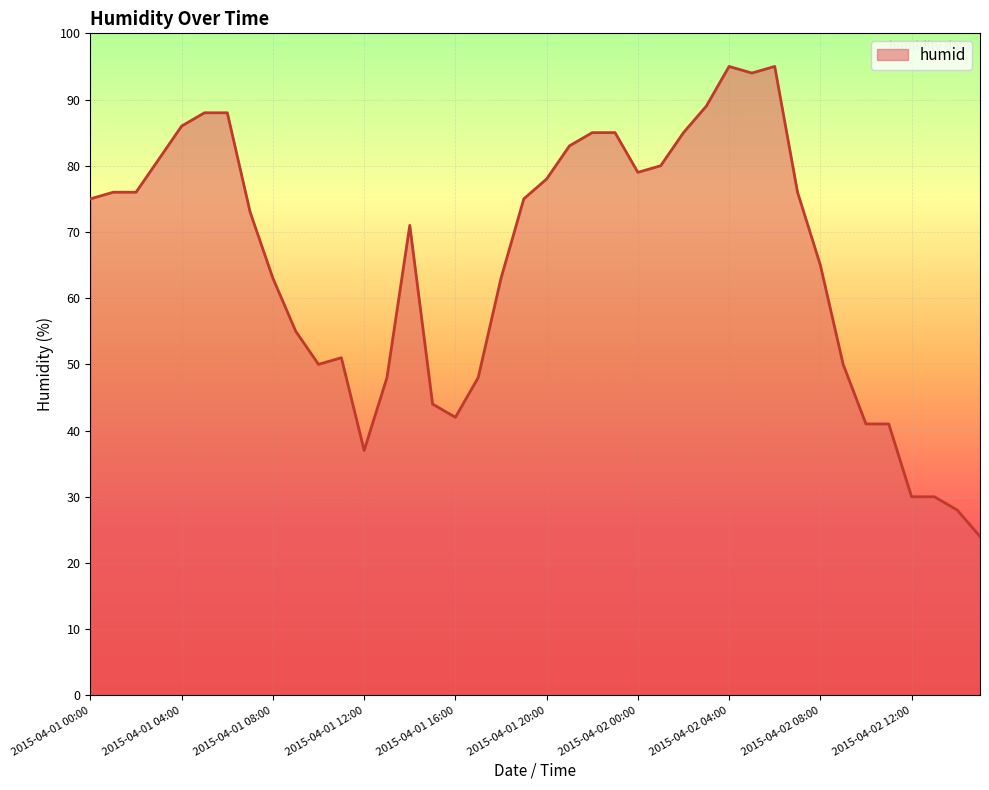

What is the maximum value shown in the chart?

95